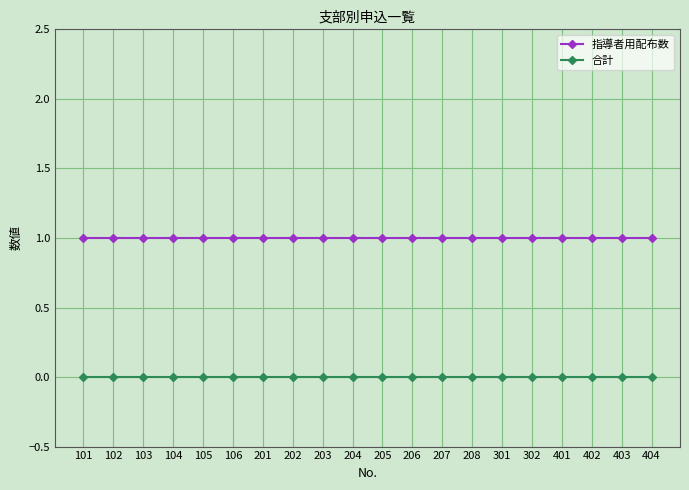

True or false: 合計 and 指導者用配布数 intersect in this chart.

False